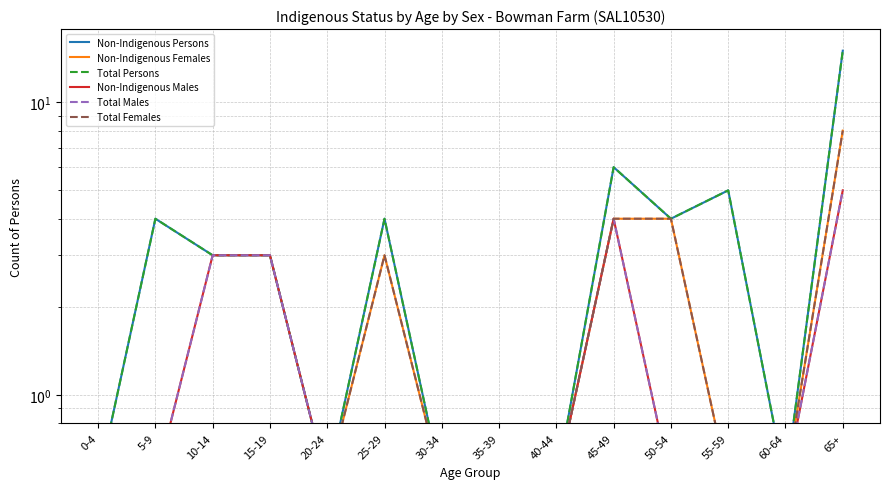

Reading left to right, extract all data points from this chart.

Non-Indigenous Persons: 0-4=0.5	5-9=4.0	10-14=3.0	15-19=3.0	20-24=0.5	25-29=4.0	30-34=0.5	35-39=0.5	40-44=0.5	45-49=6.0	50-54=4.0	55-59=5.0	60-64=0.5	65+=15.0
Non-Indigenous Females: 0-4=0.5	5-9=0.5	10-14=0.5	15-19=0.5	20-24=0.5	25-29=3.0	30-34=0.5	35-39=0.5	40-44=0.5	45-49=4.0	50-54=4.0	55-59=0.5	60-64=0.5	65+=8.0
Total Persons: 0-4=0.5	5-9=4.0	10-14=3.0	15-19=3.0	20-24=0.5	25-29=4.0	30-34=0.5	35-39=0.5	40-44=0.5	45-49=6.0	50-54=4.0	55-59=5.0	60-64=0.5	65+=15.0
Non-Indigenous Males: 0-4=0.5	5-9=0.5	10-14=3.0	15-19=3.0	20-24=0.5	25-29=0.5	30-34=0.5	35-39=0.5	40-44=0.5	45-49=4.0	50-54=0.5	55-59=0.5	60-64=0.5	65+=5.0
Total Males: 0-4=0.5	5-9=0.5	10-14=3.0	15-19=3.0	20-24=0.5	25-29=0.5	30-34=0.5	35-39=0.5	40-44=0.5	45-49=4.0	50-54=0.5	55-59=0.5	60-64=0.5	65+=5.0
Total Females: 0-4=0.5	5-9=0.5	10-14=0.5	15-19=0.5	20-24=0.5	25-29=3.0	30-34=0.5	35-39=0.5	40-44=0.5	45-49=4.0	50-54=4.0	55-59=0.5	60-64=0.5	65+=8.0